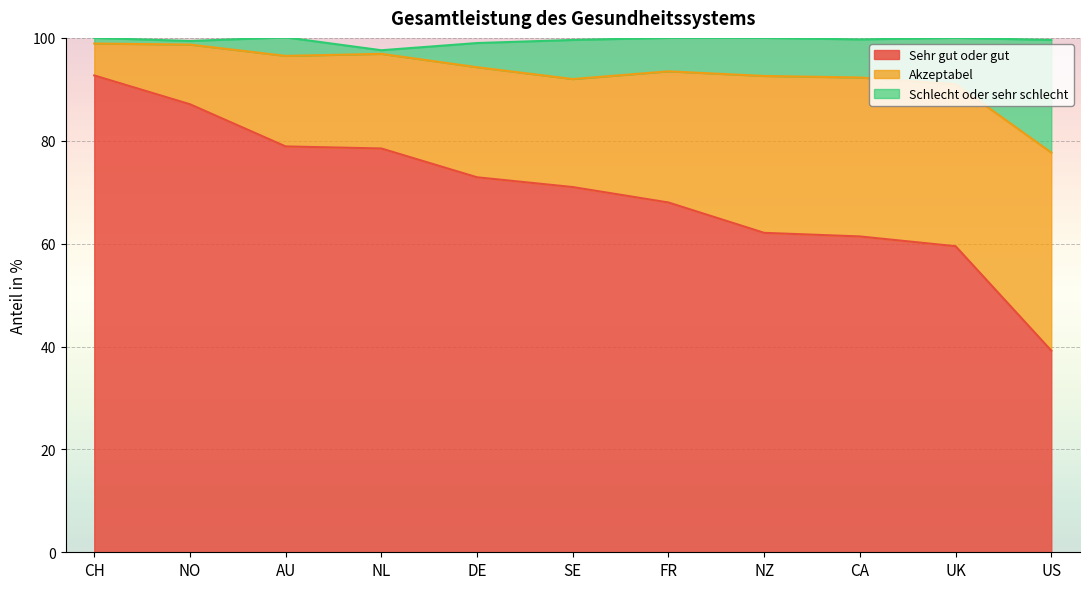

What is the total value across all series at CA?

99.7